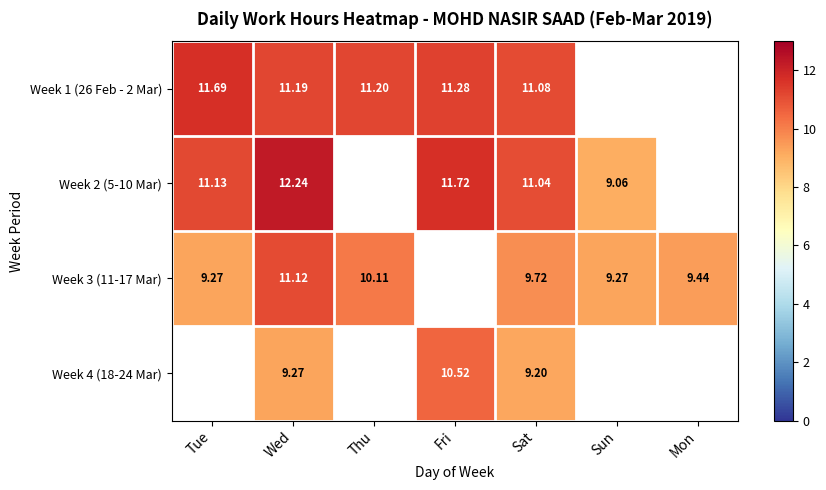

At how many categories does at least one series exceed 9?

7